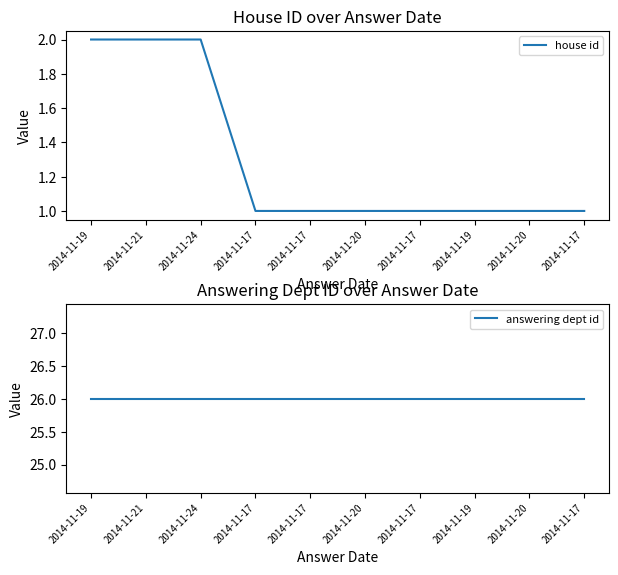

Which series has the largest total across all categories?

answering dept id